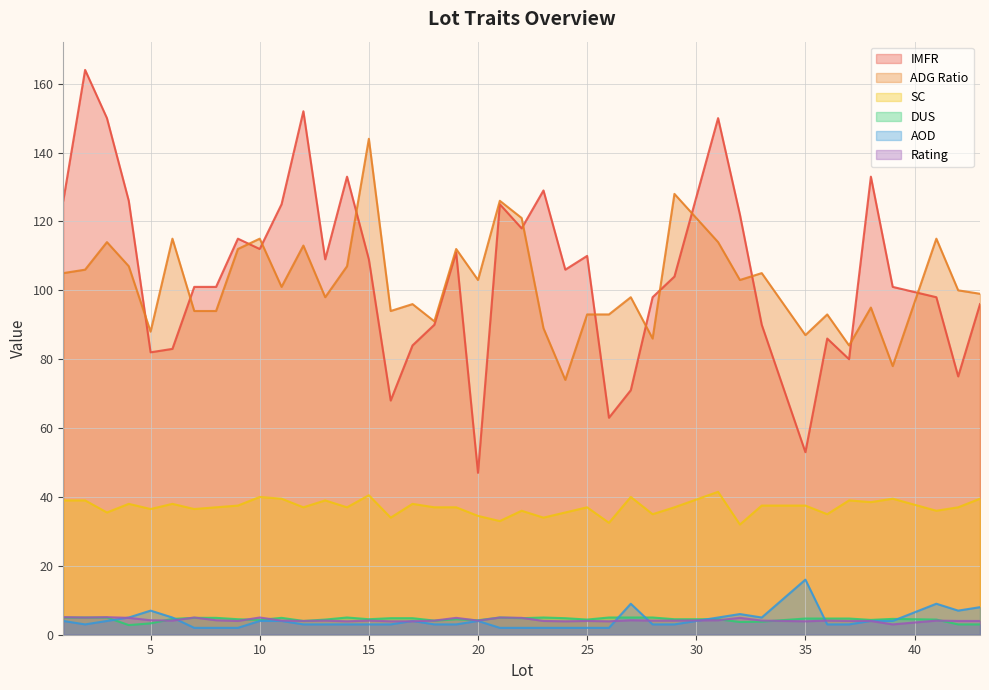

Where is the first local maximum for IMFR?

2